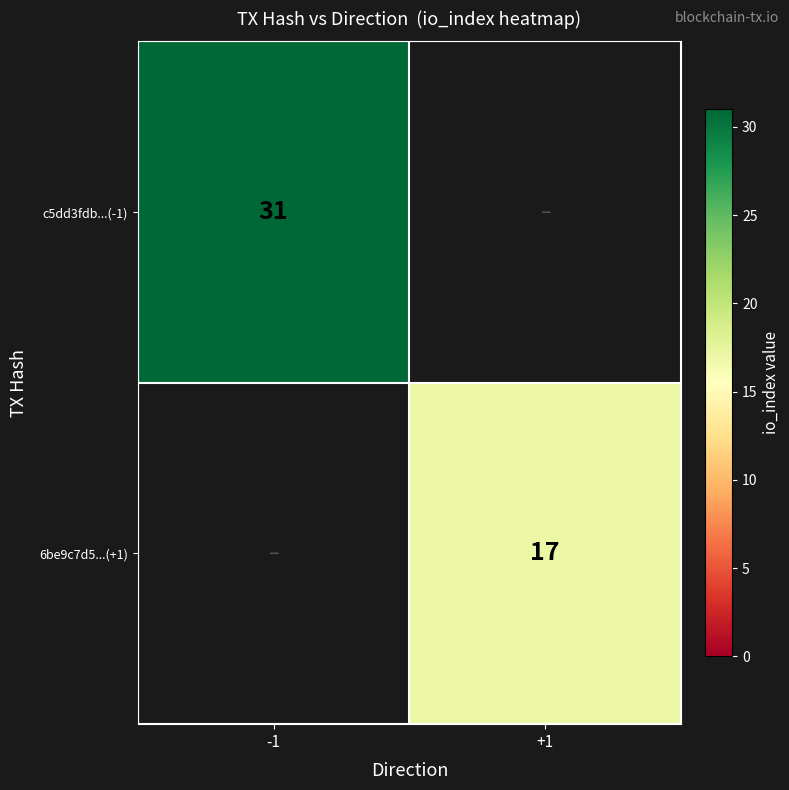

The c5dd3fdb...(-1) series shows 31 at -1. True or false?

True